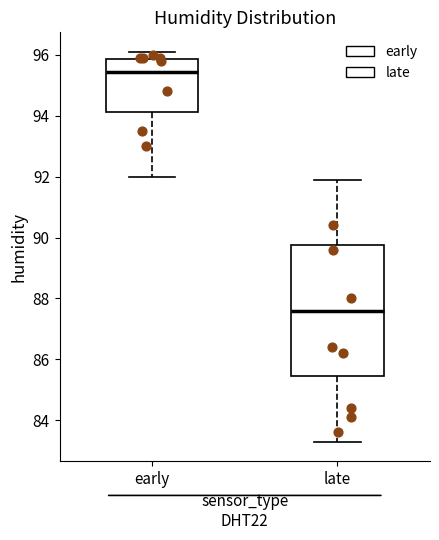

Which box's median line is the highest?

early